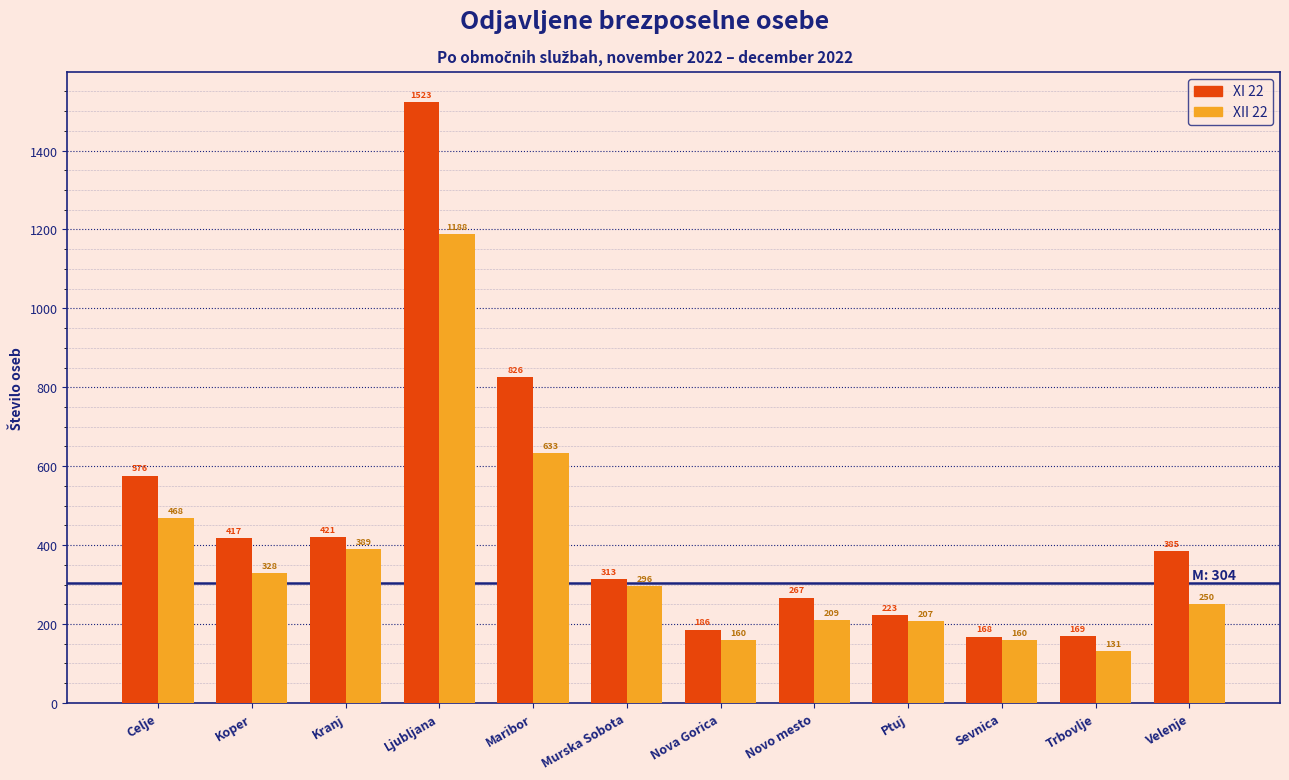

Reading right to left, what are all the values shown in this chart?

XI 22: 385	169	168	223	267	186	313	826	1523	421	417	576
XII 22: 250	131	160	207	209	160	296	633	1188	389	328	468